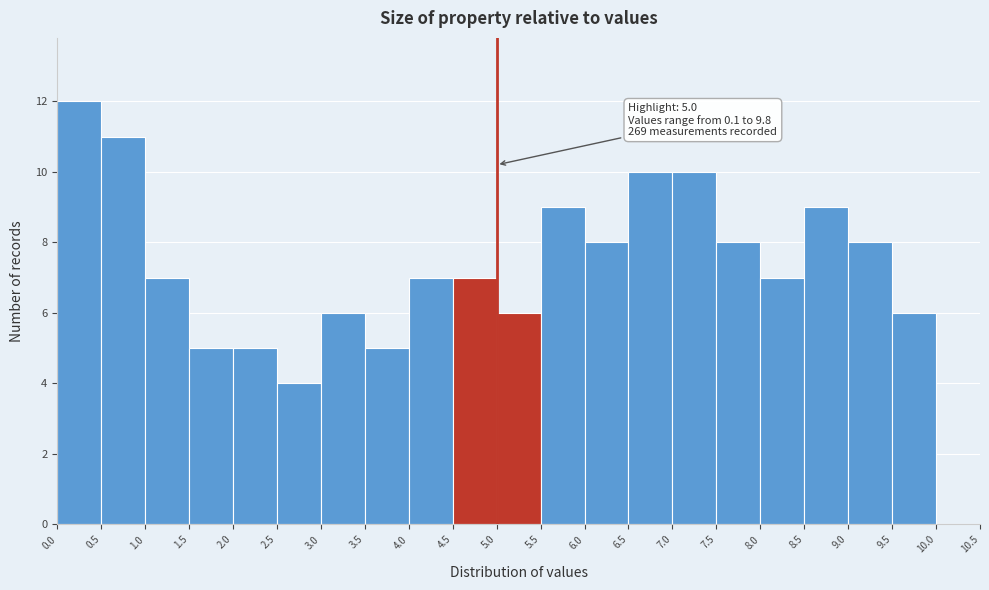

Over which range of the x-axis is the bar tallest?

0.0 to 0.5